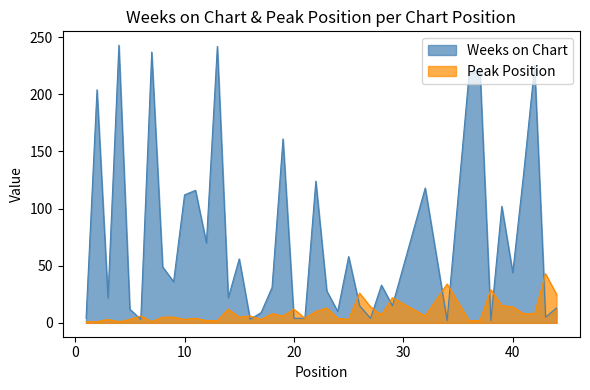

Is the value of Peak Position at 41 greater than the value of Weeks on Chart at 14?

No